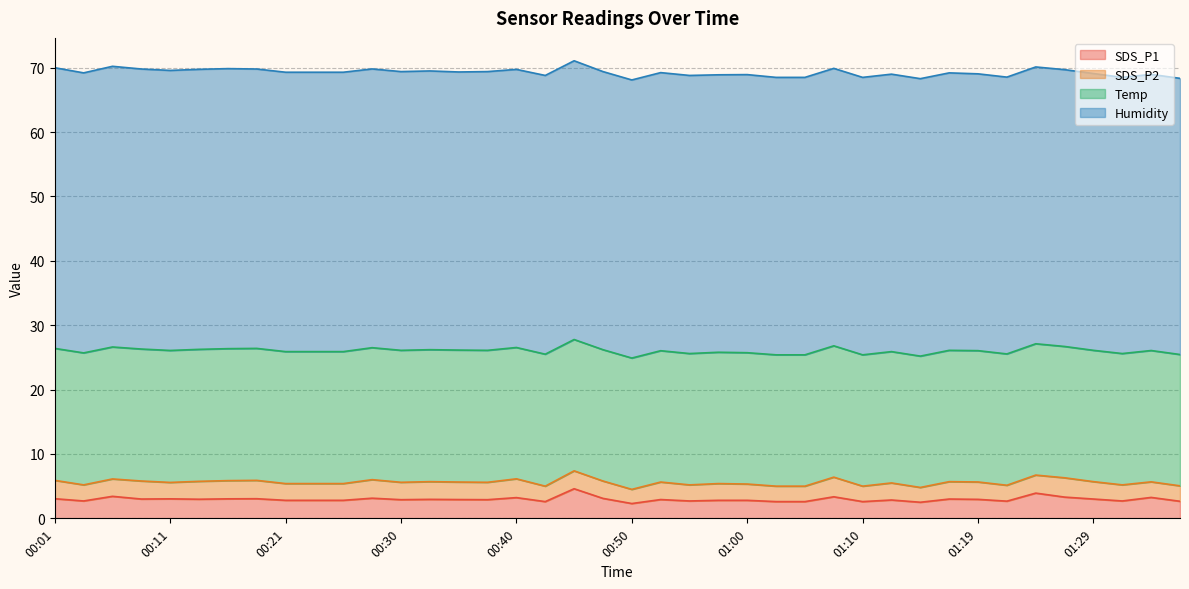

What are all the series names shown in the legend?

SDS_P1, SDS_P2, Temp, Humidity